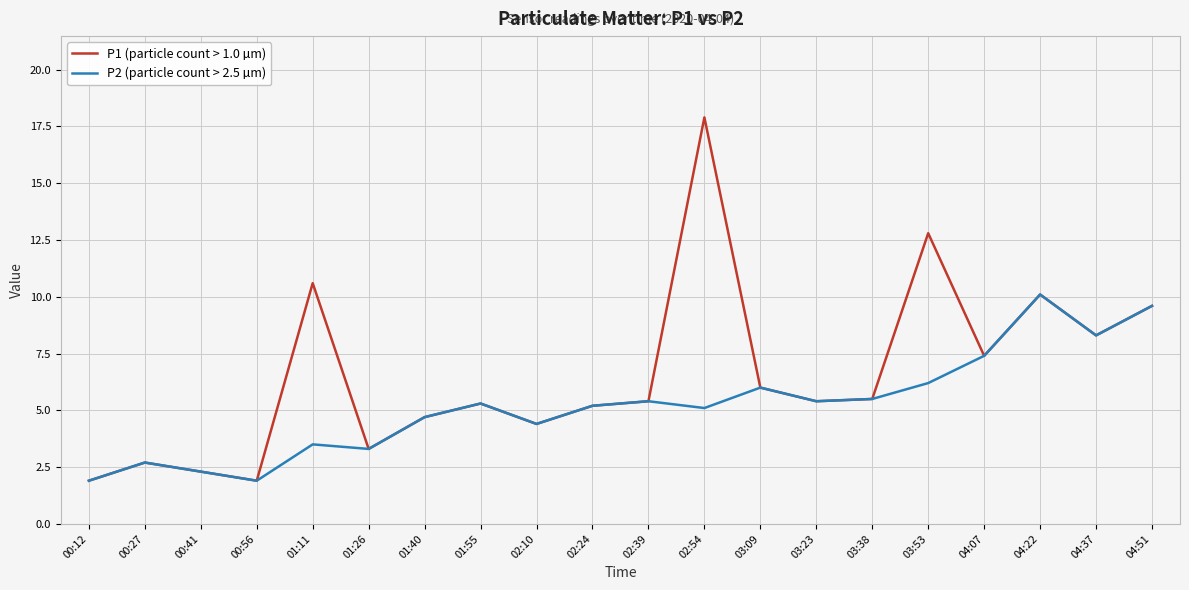

Rank the series at 03:53 from highest to lowest value.

P1 (particle count > 1.0 µm), P2 (particle count > 2.5 µm)